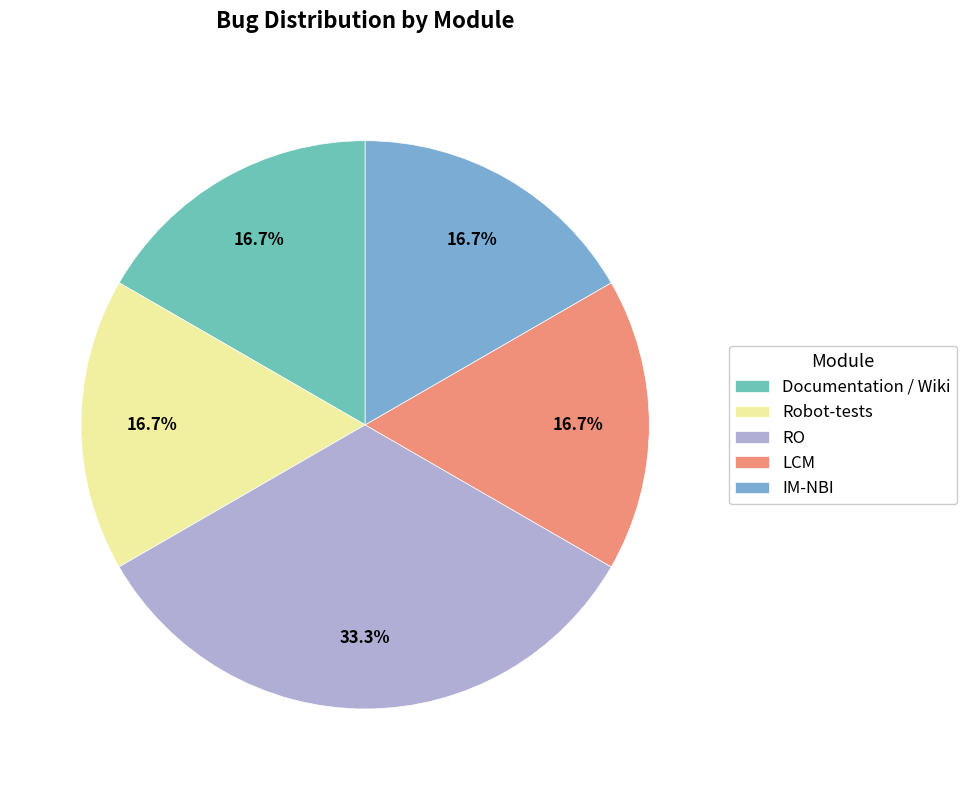

How many segments does this pie chart have?

5